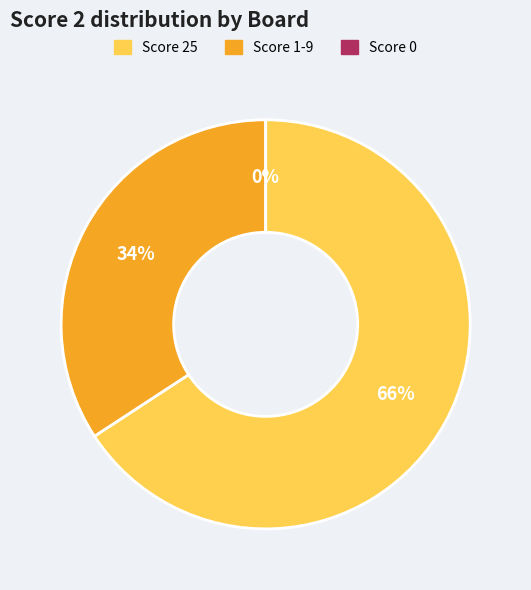

What portion of the pie excludes 10?

100.0%